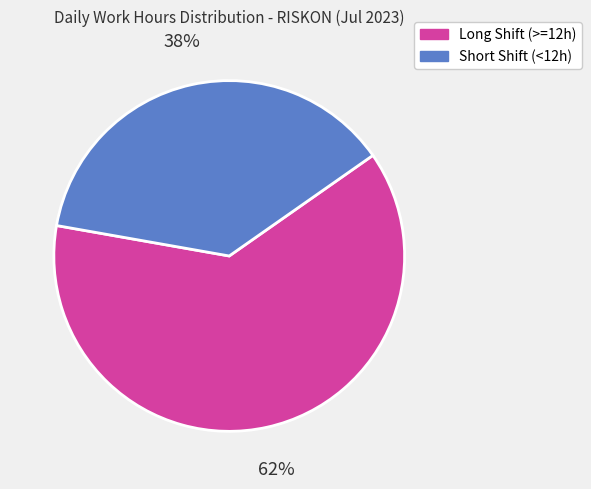

Is it true that Short Shift (<12h) is 38% of the pie?

True